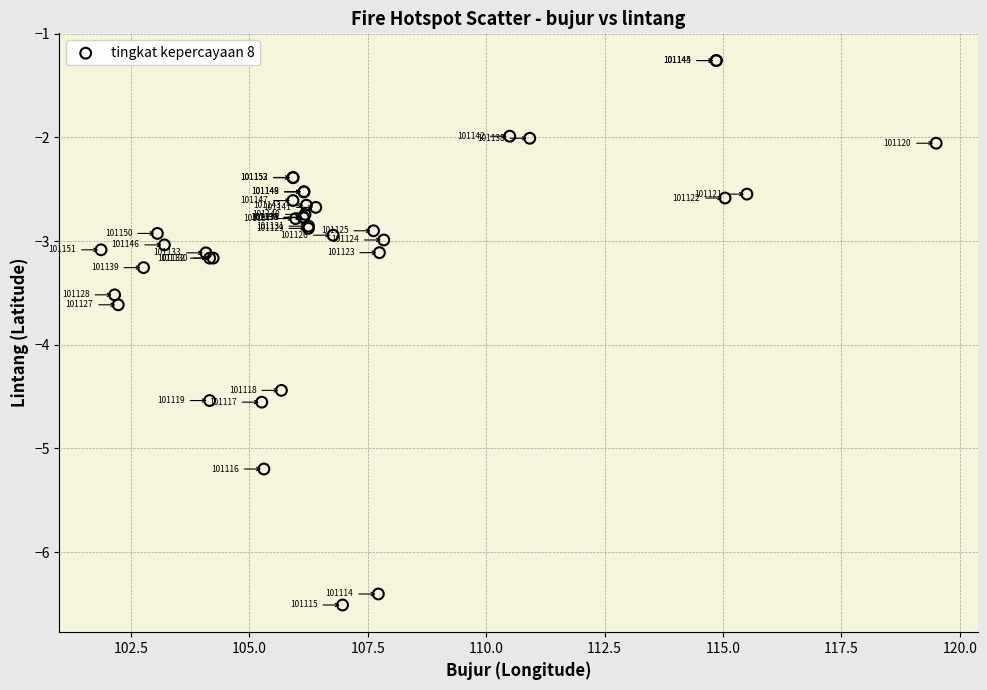

What Y value in the scatter plot is closest to -3?

-3.0